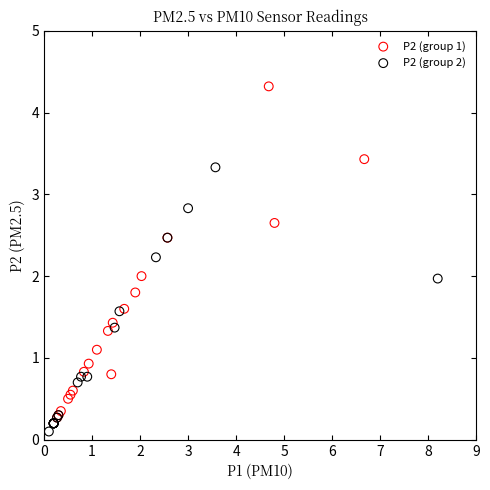

Which series has the largest Y range (max minus min)?

P2 (group 1)